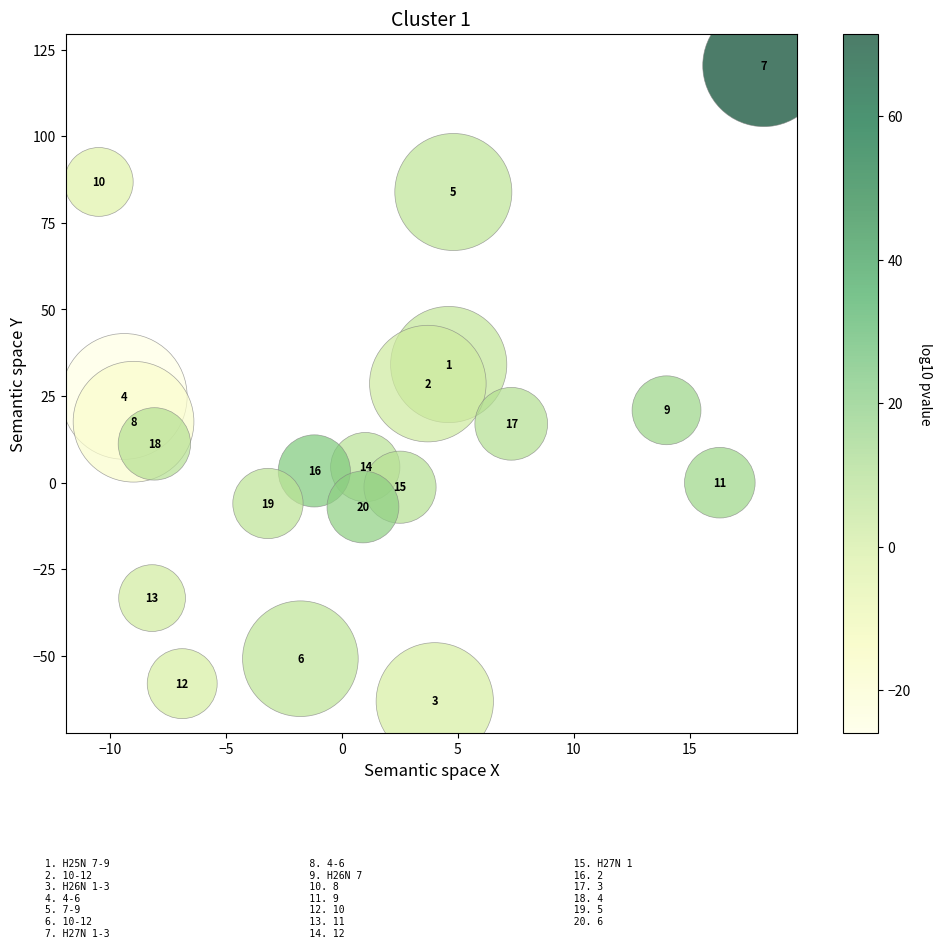

What Y value in the scatter plot is closest to 28?

28.6